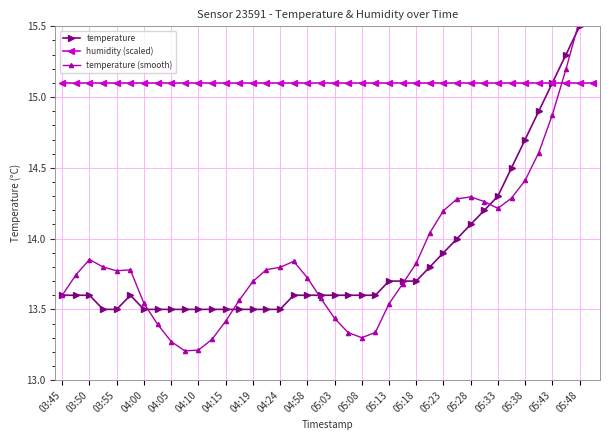

Does the chart display data point markers on the line(s)?

Yes